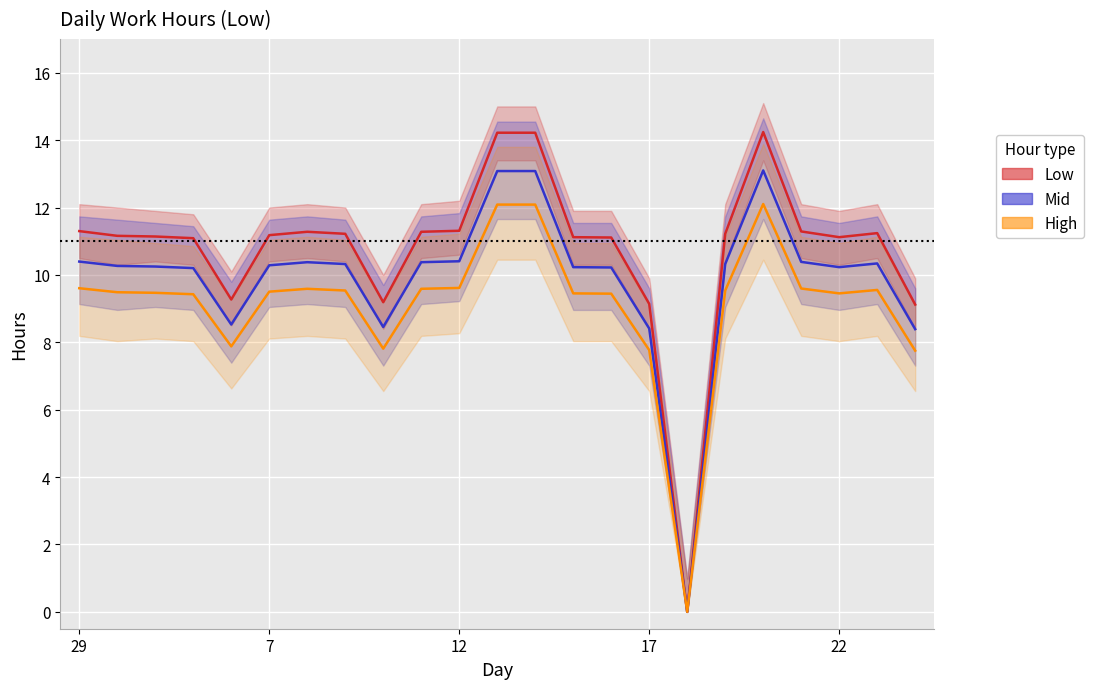

What are all the series names shown in the legend?

Low, Mid, High